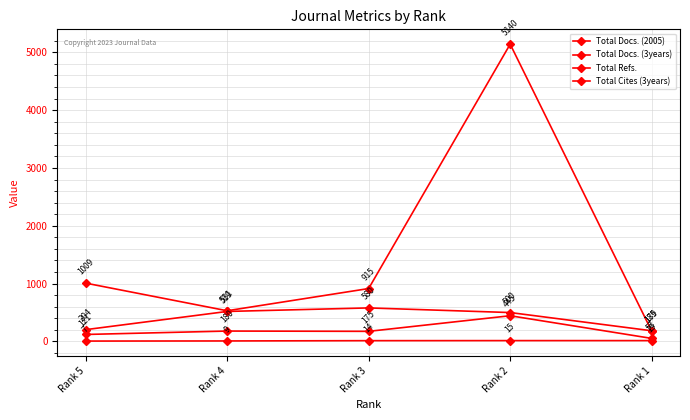

Where is Total Cites (3years) nearest to the value 2659?

Rank 5